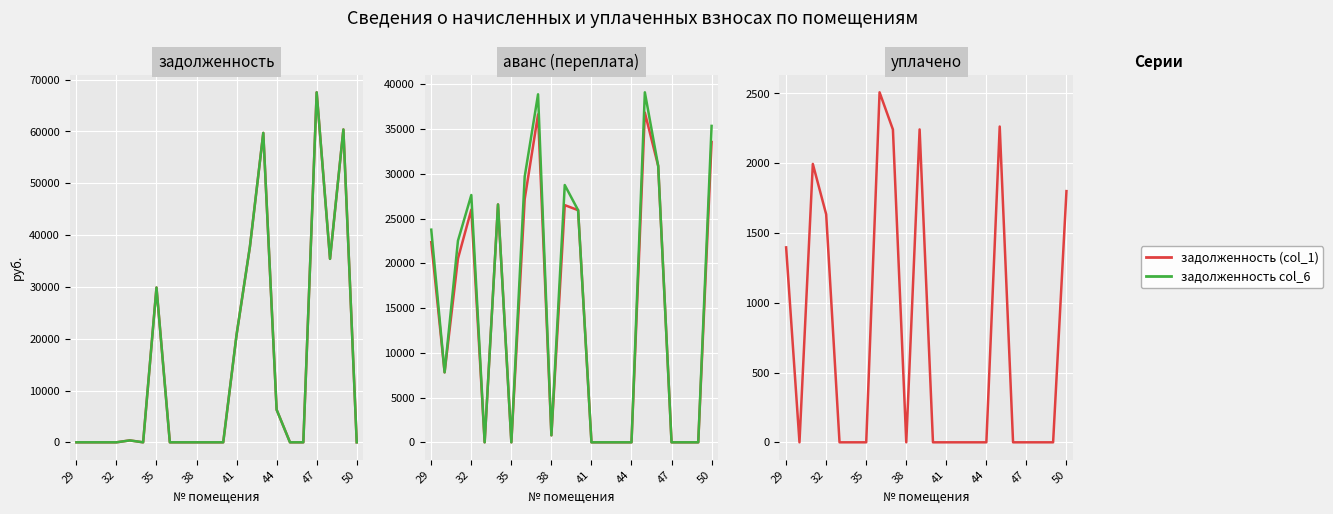

How many values in аванс col_7 are above zero?

13